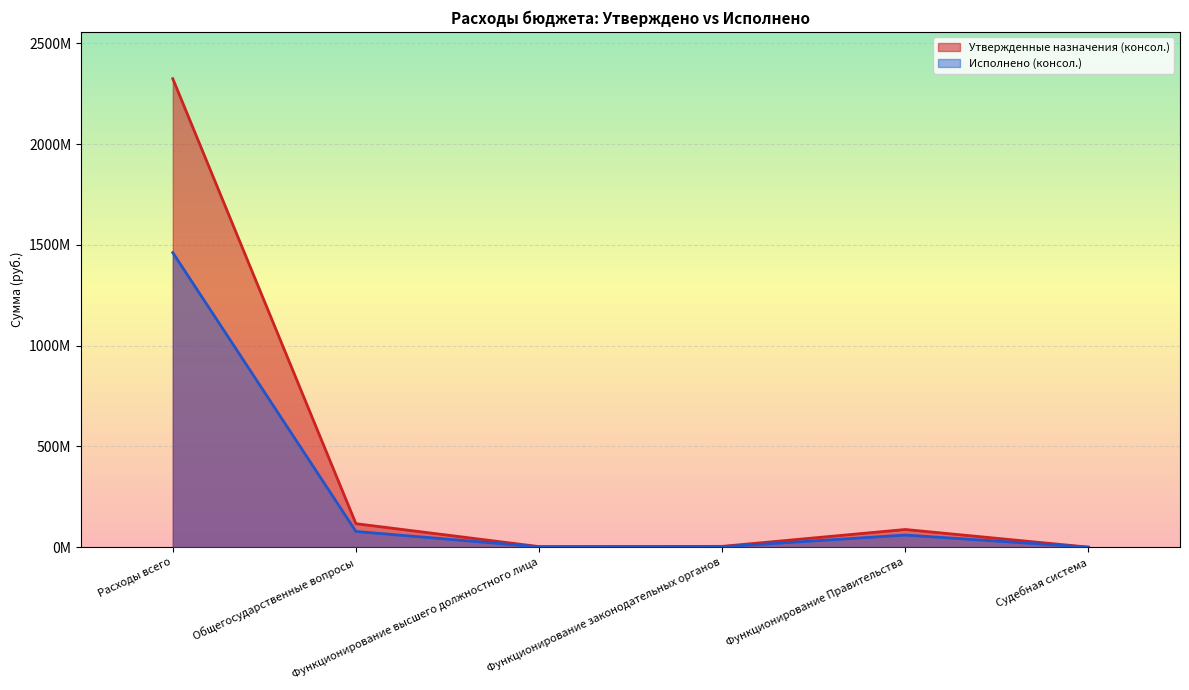

Reading left to right, list all the values displayed in this chart.

Утвержденные назначения (консол.): Расходы всего=2325181600.0	Общегосударственные вопросы=116559390.0	Функционирование высшего должностного лица=2801500.0	Функционирование законодательных органов=3995700.0	Функционирование Правительства=87697390.0	Судебная система=82200.0
Исполнено (консол.): Расходы всего=1461937362.0	Общегосударственные вопросы=77938945.0	Функционирование высшего должностного лица=1647180.8	Функционирование законодательных органов=1966576.3	Функционирование Правительства=60177678.4	Судебная система=0.0